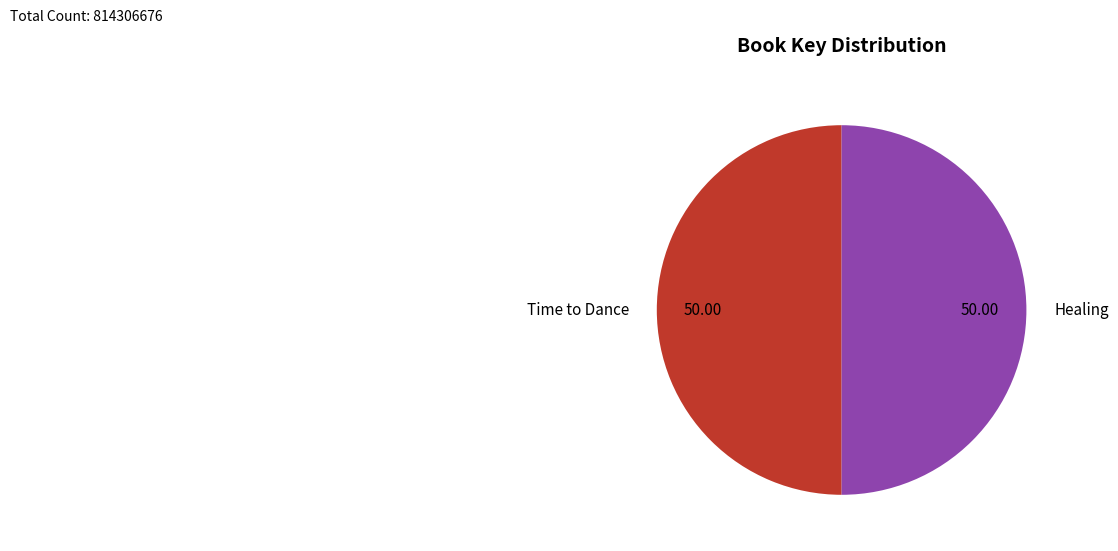

Do Healing and Time to Dance together represent more than half of the pie?

Yes